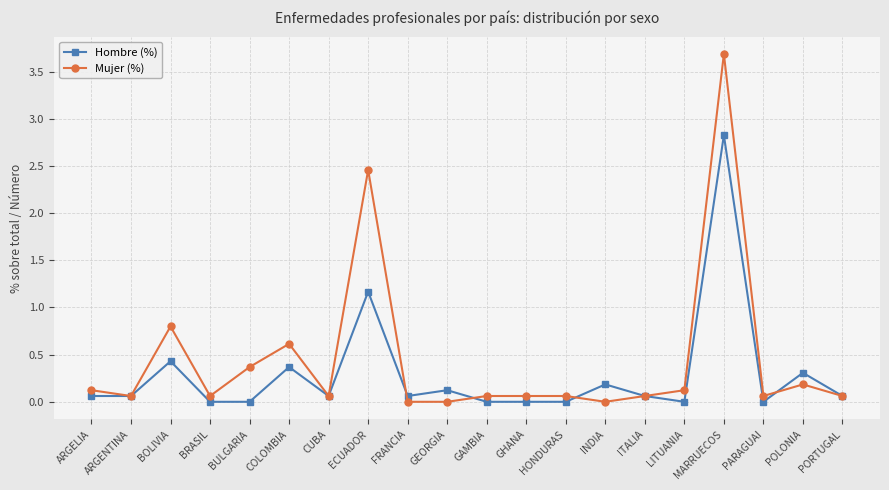

At which category does Mujer (%) reach its first local peak?

BOLIVIA